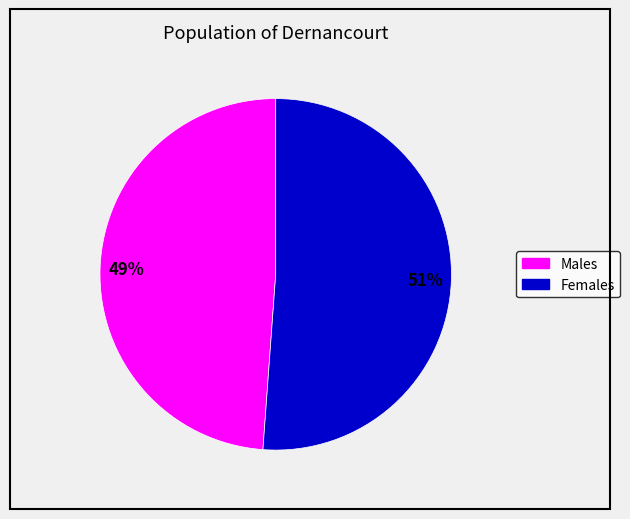

Is there any slice that represents more than half of the pie?

Yes